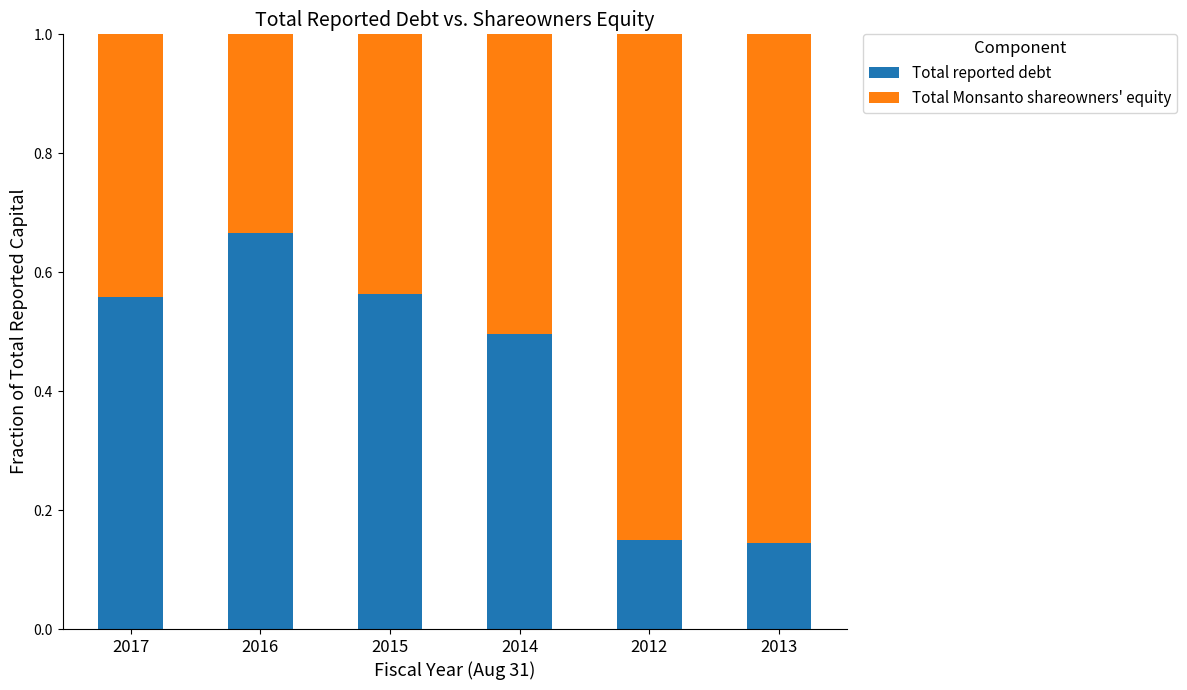

Which category has the highest value in the Total reported debt series?

2016